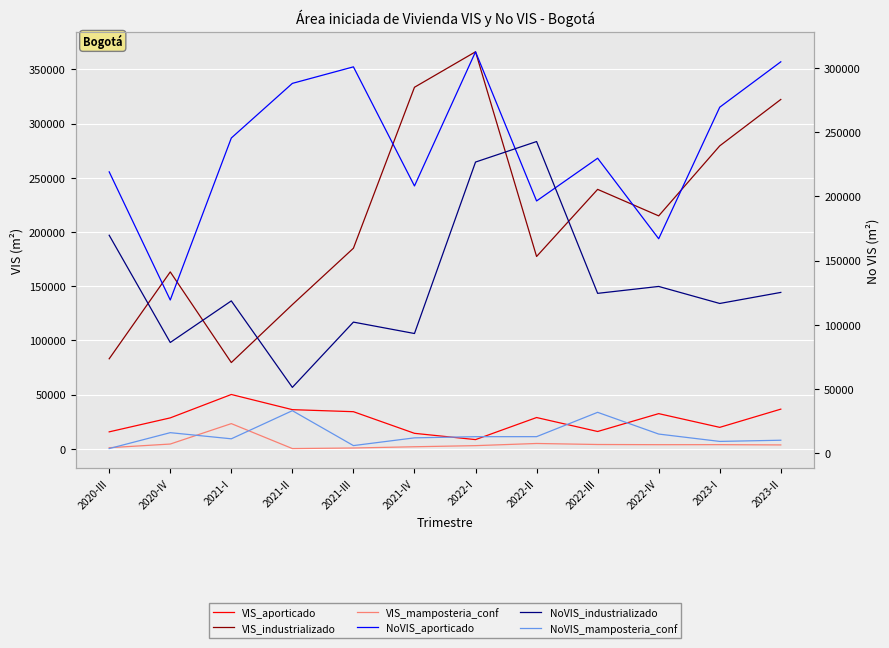

True or false: NoVIS_aporticado and VIS_aporticado intersect in this chart.

False